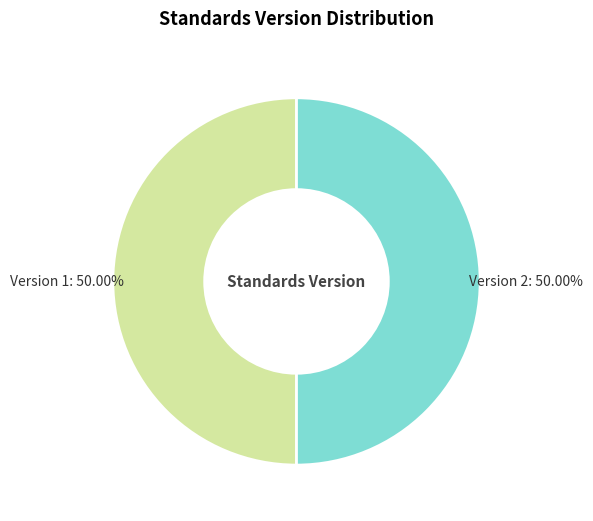

What is the ratio of the value at Version 1 to the value at Version 2?

1.0